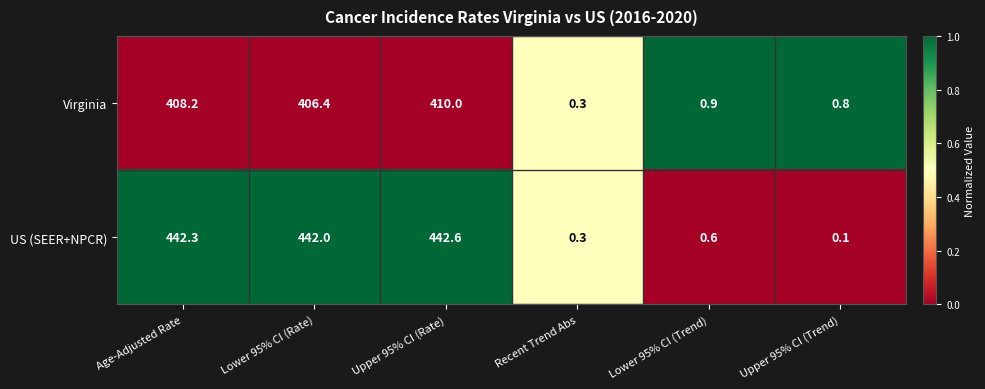

List the series in order of their peak value, lowest first.

Virginia, US (SEER+NPCR)